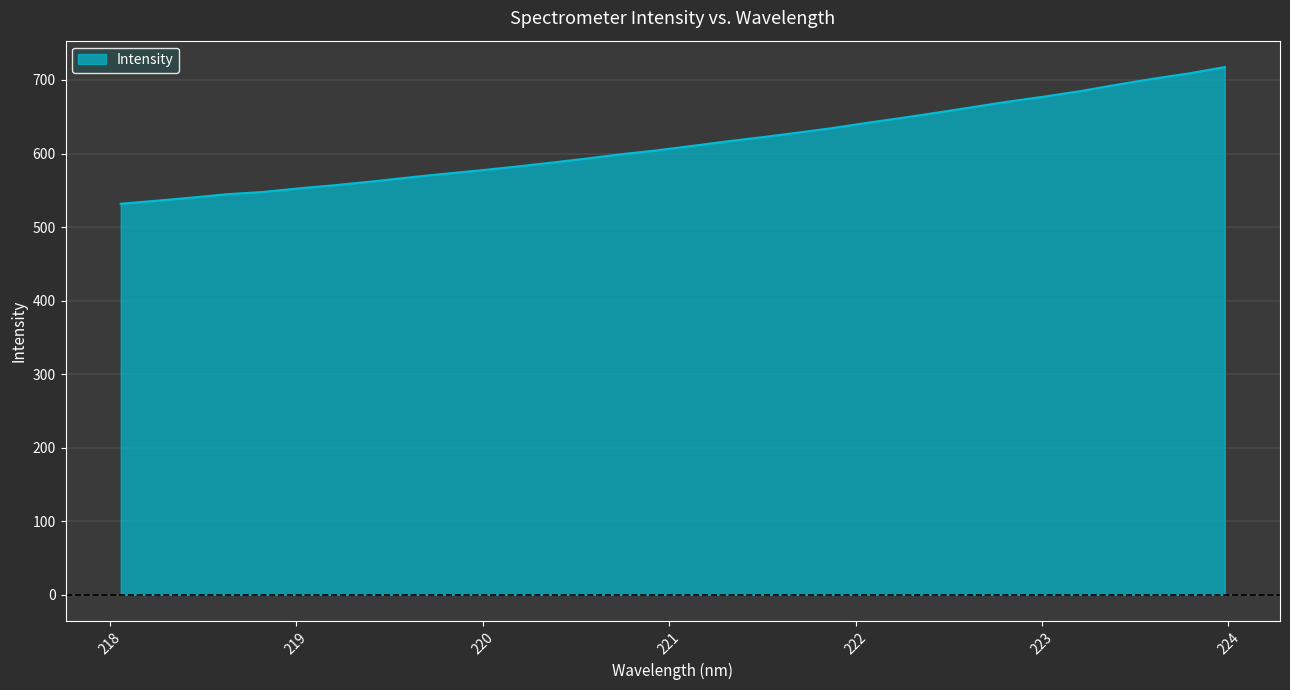

What is the smallest value displayed?

531.7